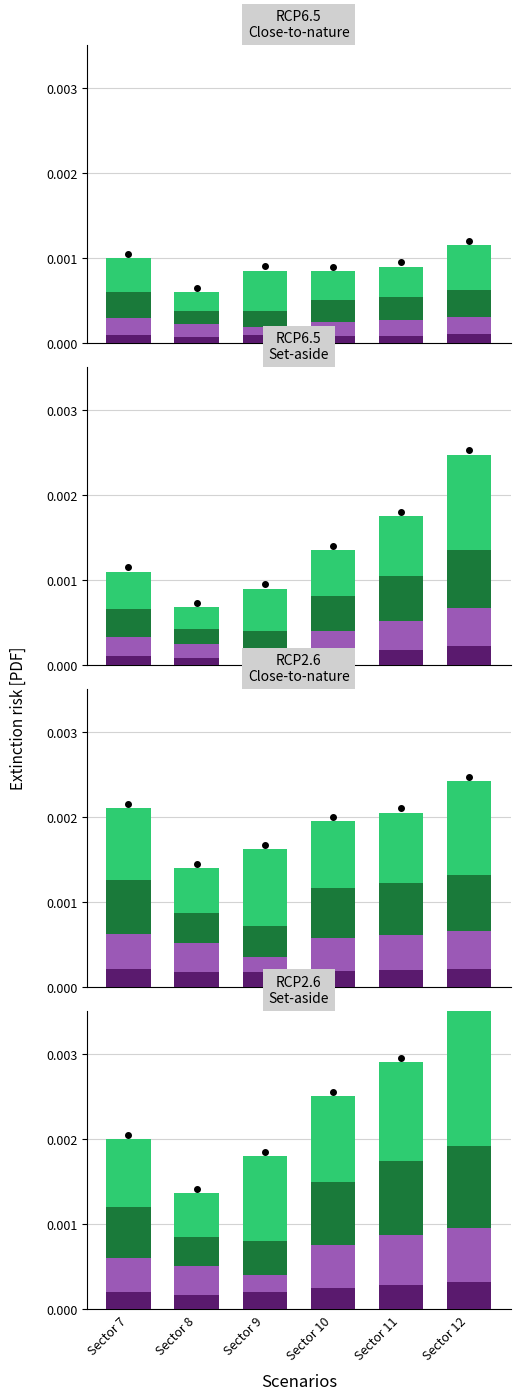

Count the number of data series in this chart.

4